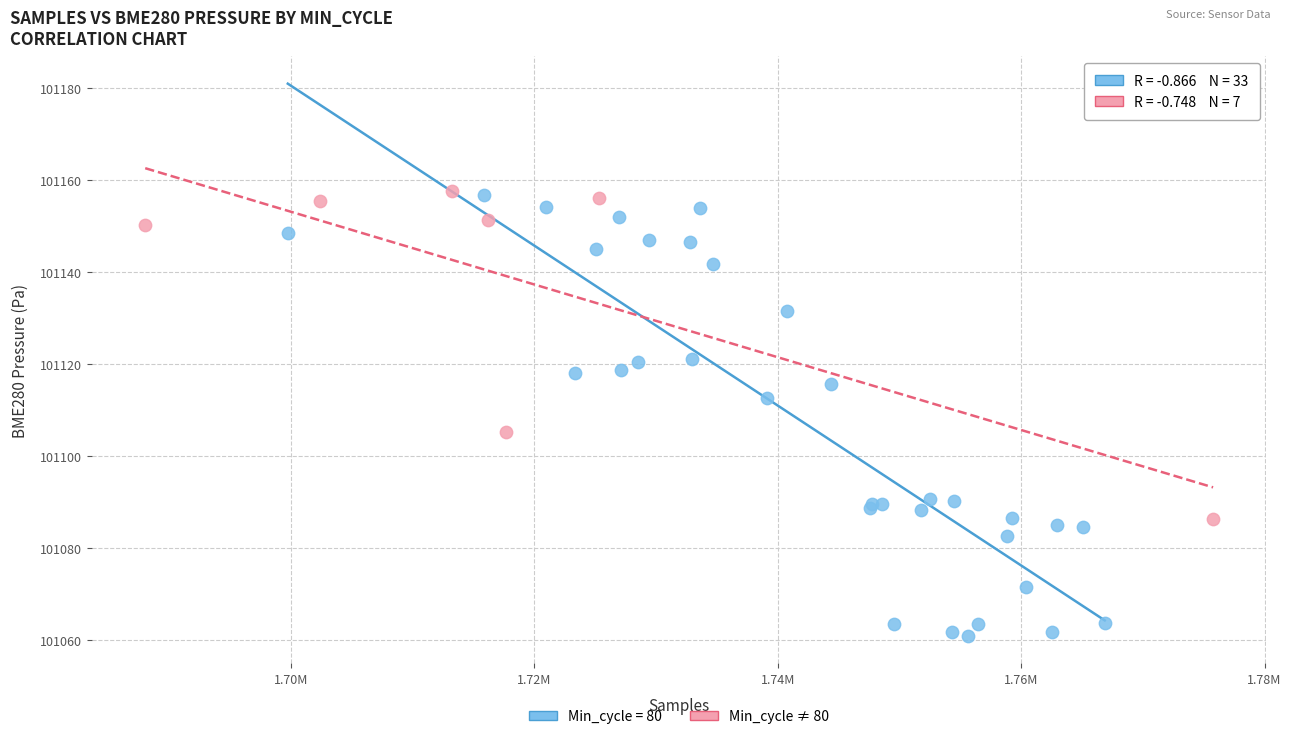

Which series contains the lowest Y value?

Min_cycle = 80